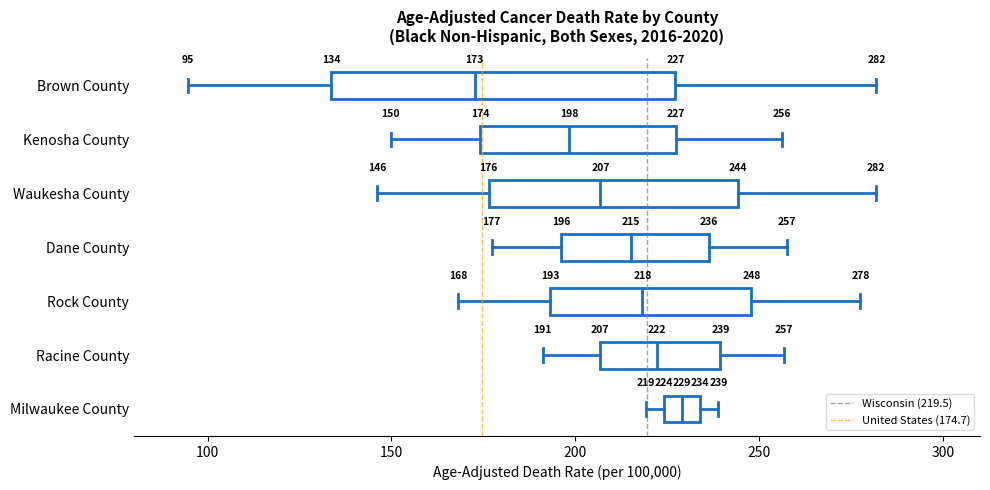

Which box's median line is the furthest to the right?

Milwaukee County